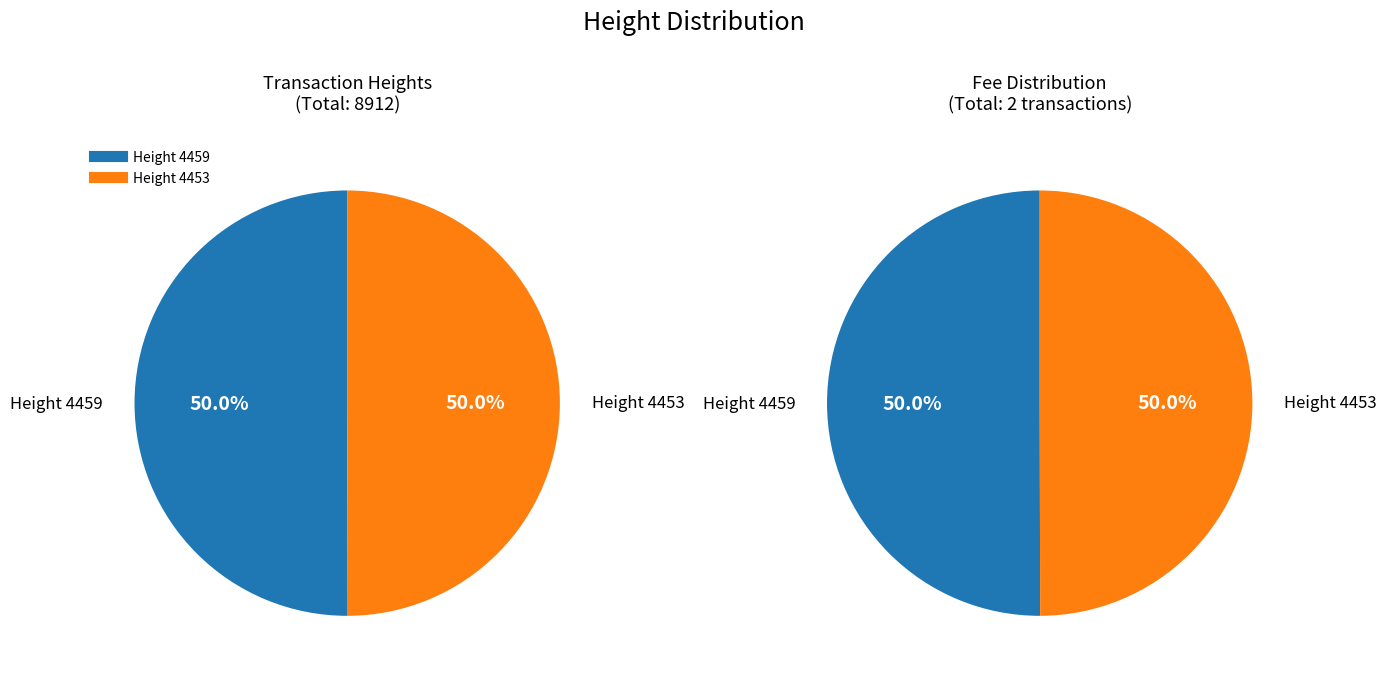

To the nearest percent, what is the combined percentage of 4459 and 4453?

100%